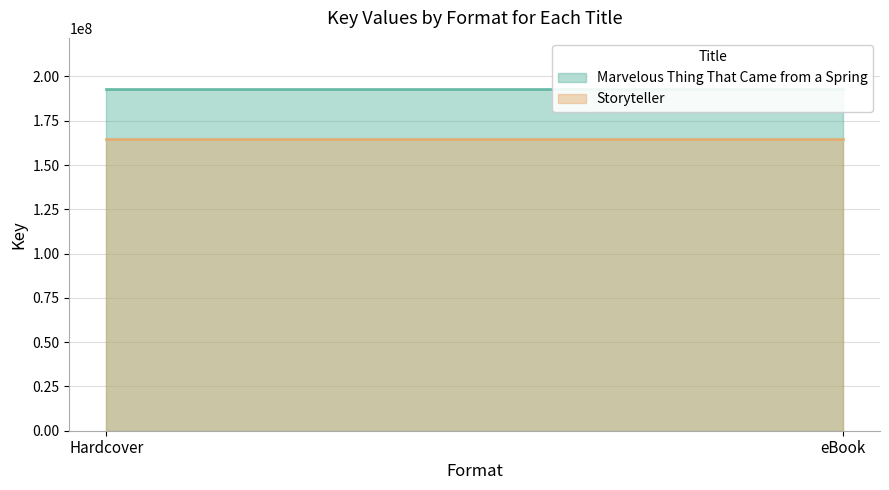

What position from the left is eBook?

2